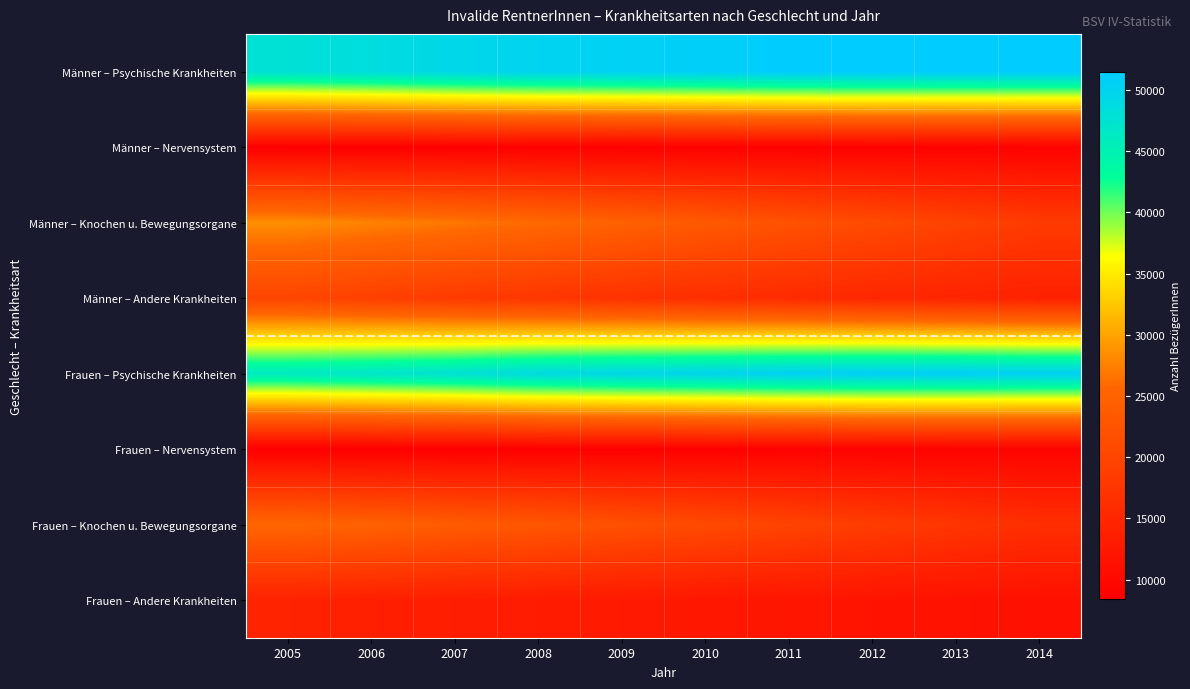

Rank the series by their maximum value, from lowest to highest.

Männer – Nervensystem, Frauen – Nervensystem, Frauen – Andere Krankheiten, Männer – Andere Krankheiten, Frauen – Knochen u. Bewegungsorgane, Männer – Knochen u. Bewegungsorgane, Frauen – Psychische Krankheiten, Männer – Psychische Krankheiten